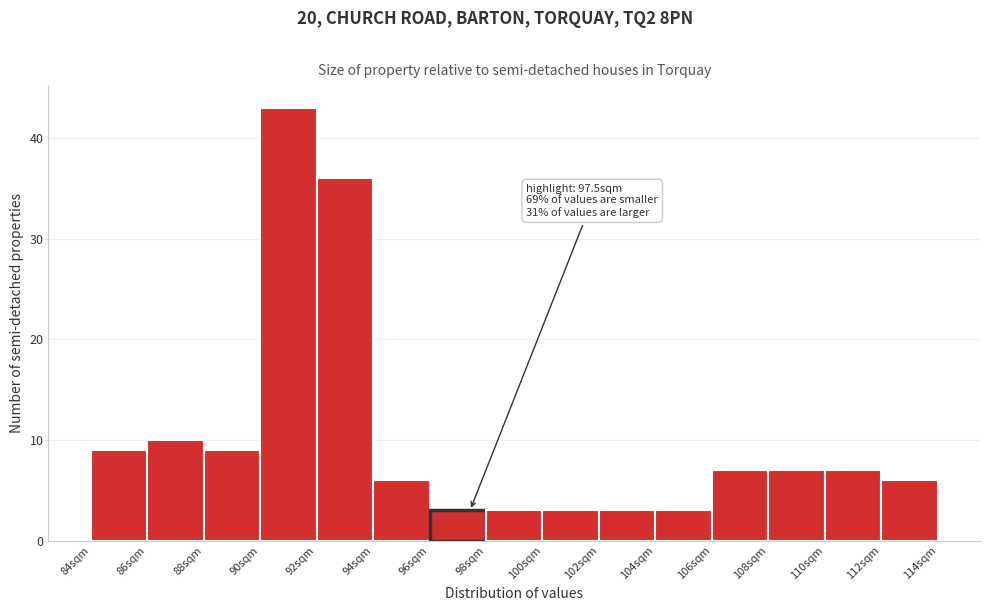

Which range on the x-axis has the tallest bar?

90.0 to 92.0